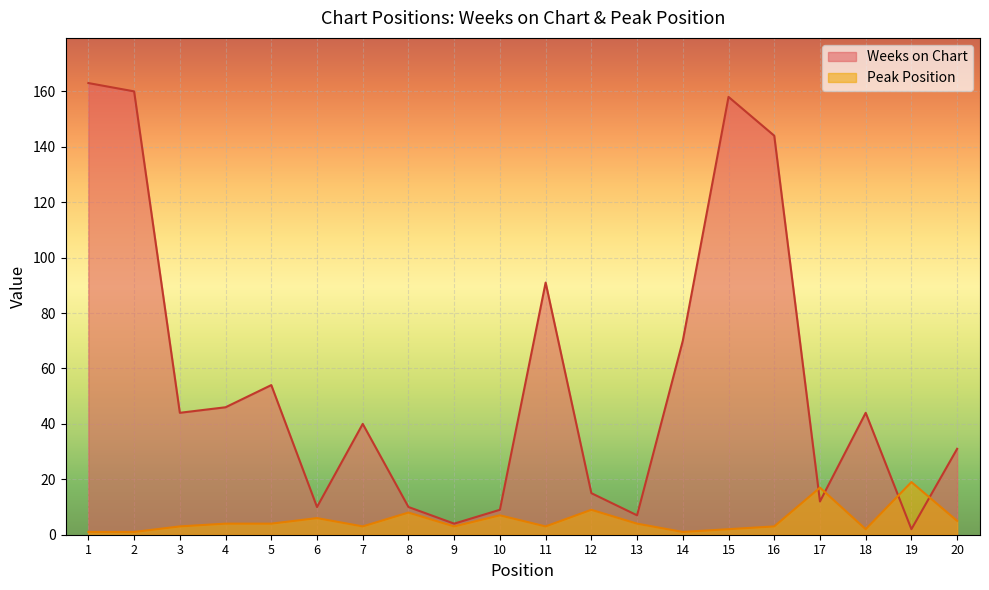

What is the highest value of the Peak Position series?

19